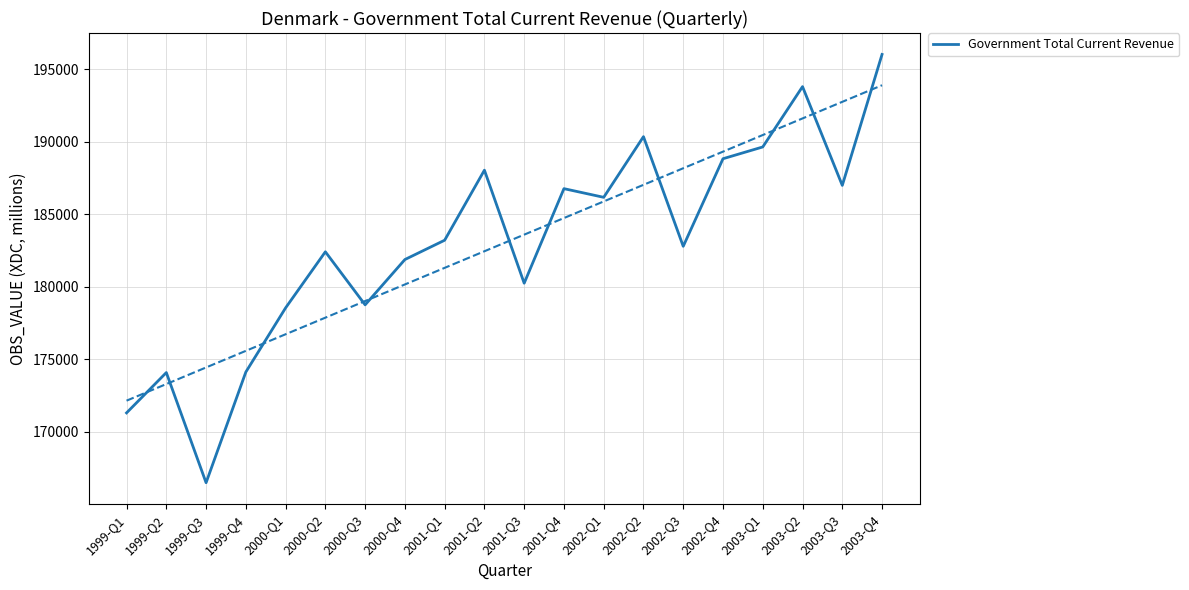

Is it true that the value at 2001-Q1 is 183207.9?

True